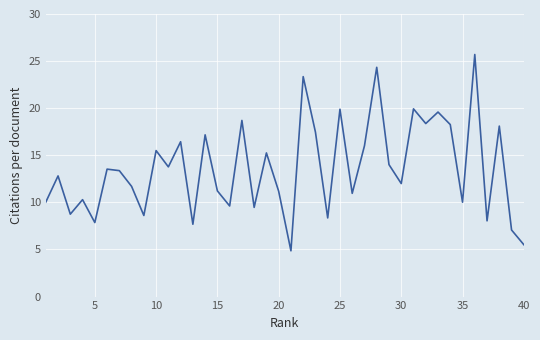

What is the minimum value shown in the chart?

4.9